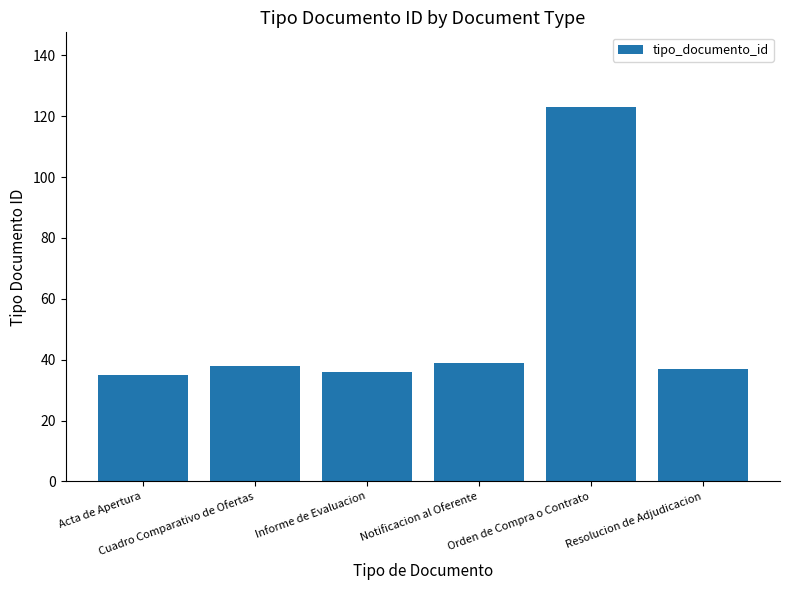

Reading left to right, transcribe all the data shown in this chart.

Acta de Apertura=35	Cuadro Comparativo de Ofertas=38	Informe de Evaluacion=36	Notificacion al Oferente=39	Orden de Compra o Contrato=123	Resolucion de Adjudicacion=37